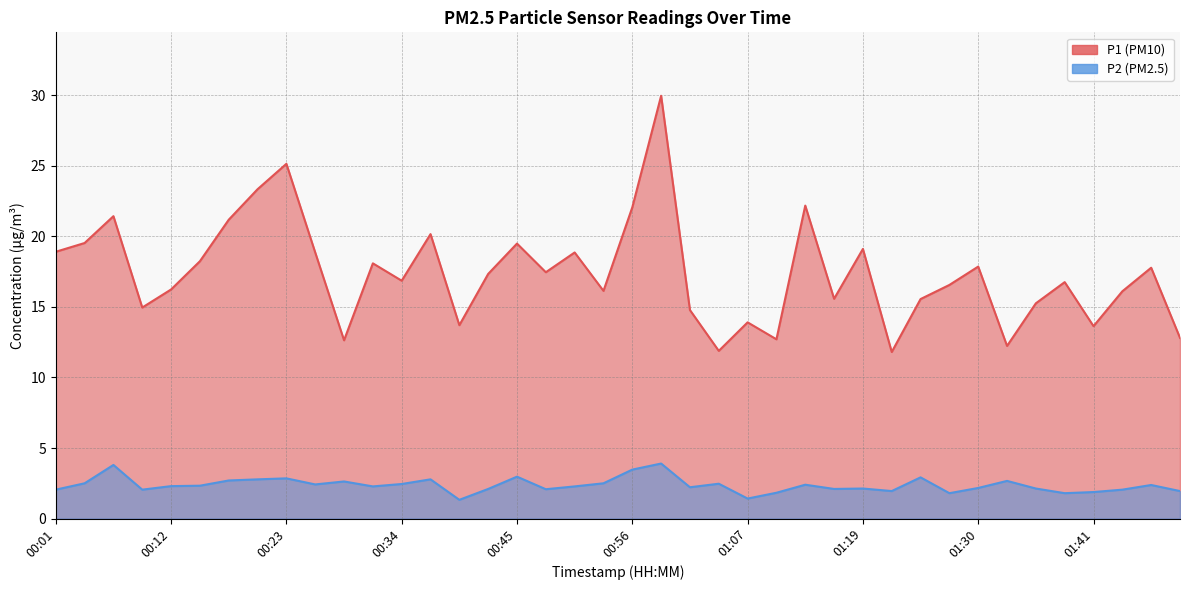

In P2, how many points are higher than both neighbors (excluding endpoints)?

12